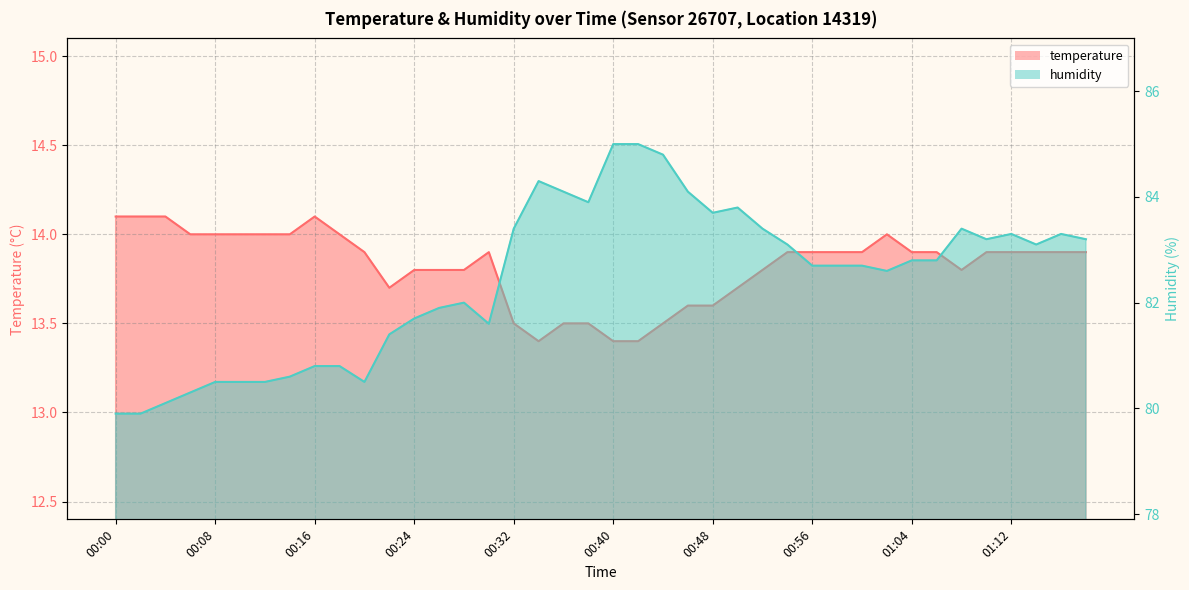

True or false: temperature and humidity cross at least once.

False